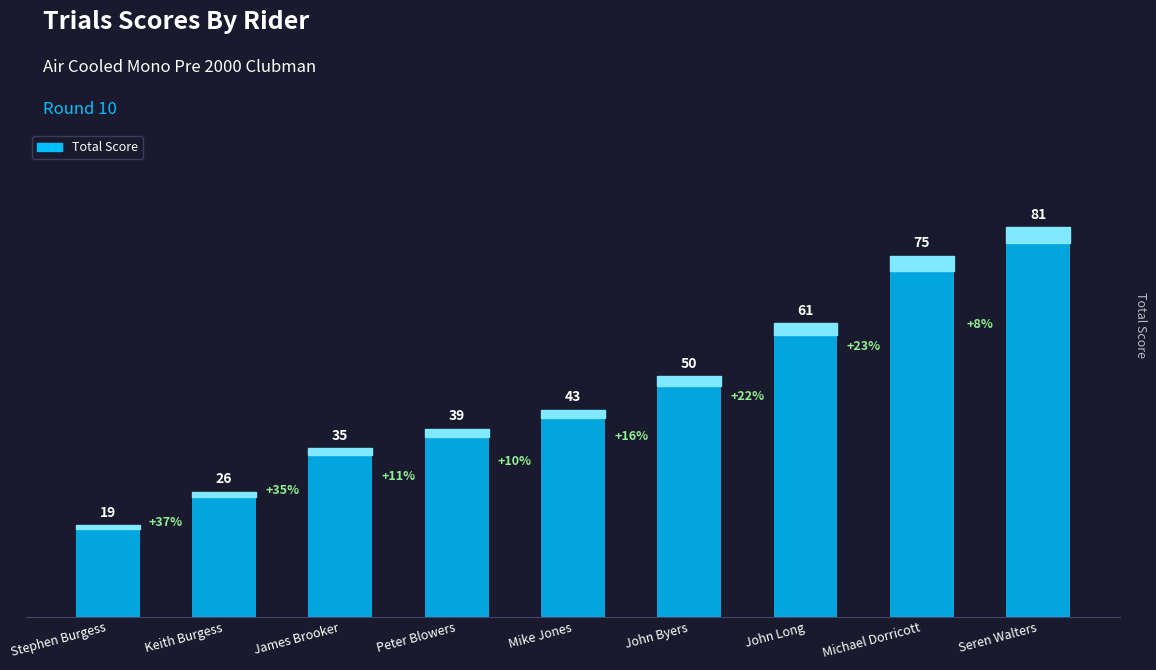

Read the value at Seren Walters.

81